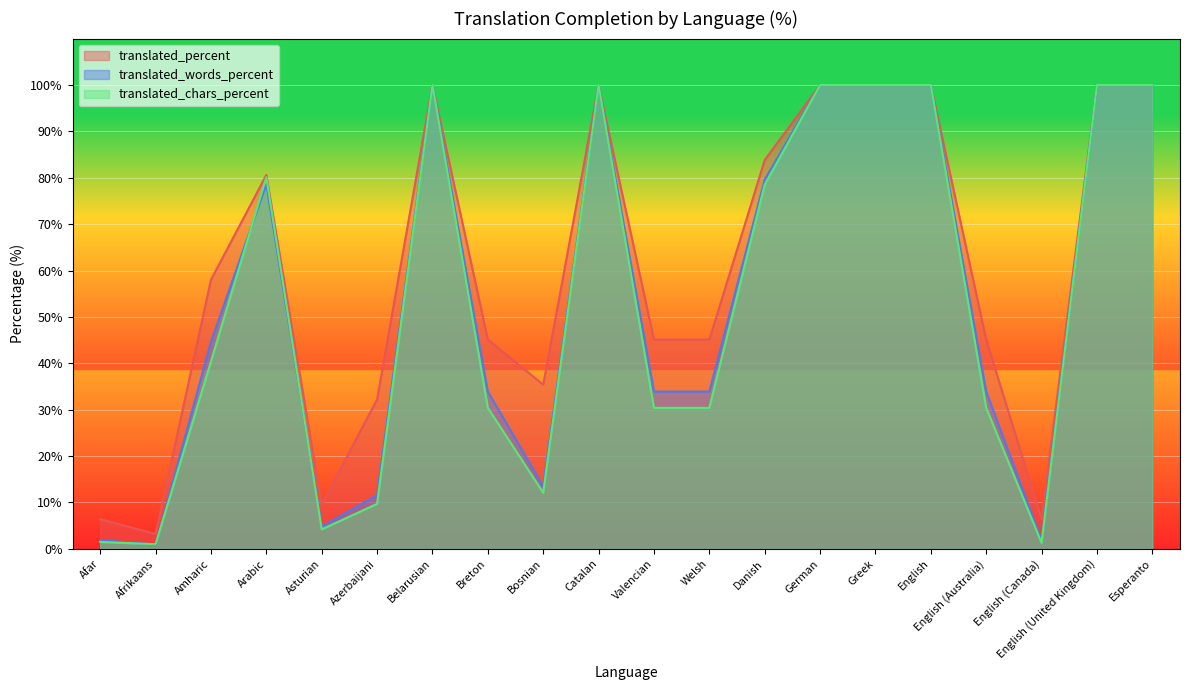

How many data points in translated_words_percent are above 44?

10